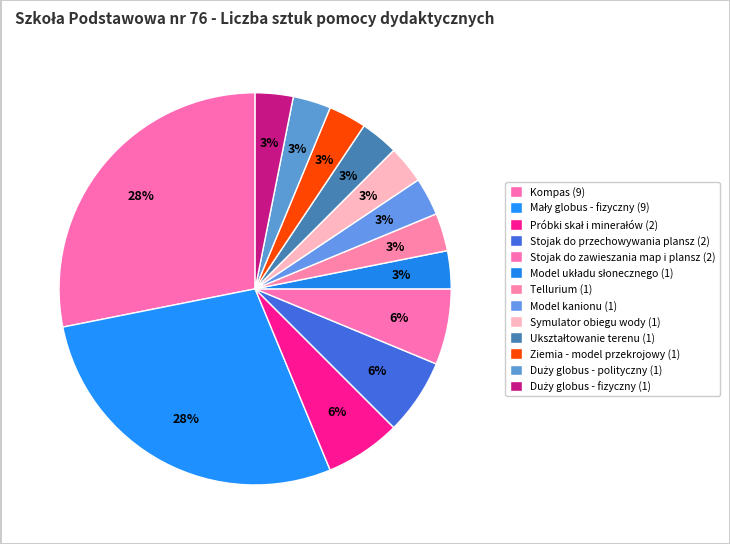

Which slice is the largest?

Kompas (9)